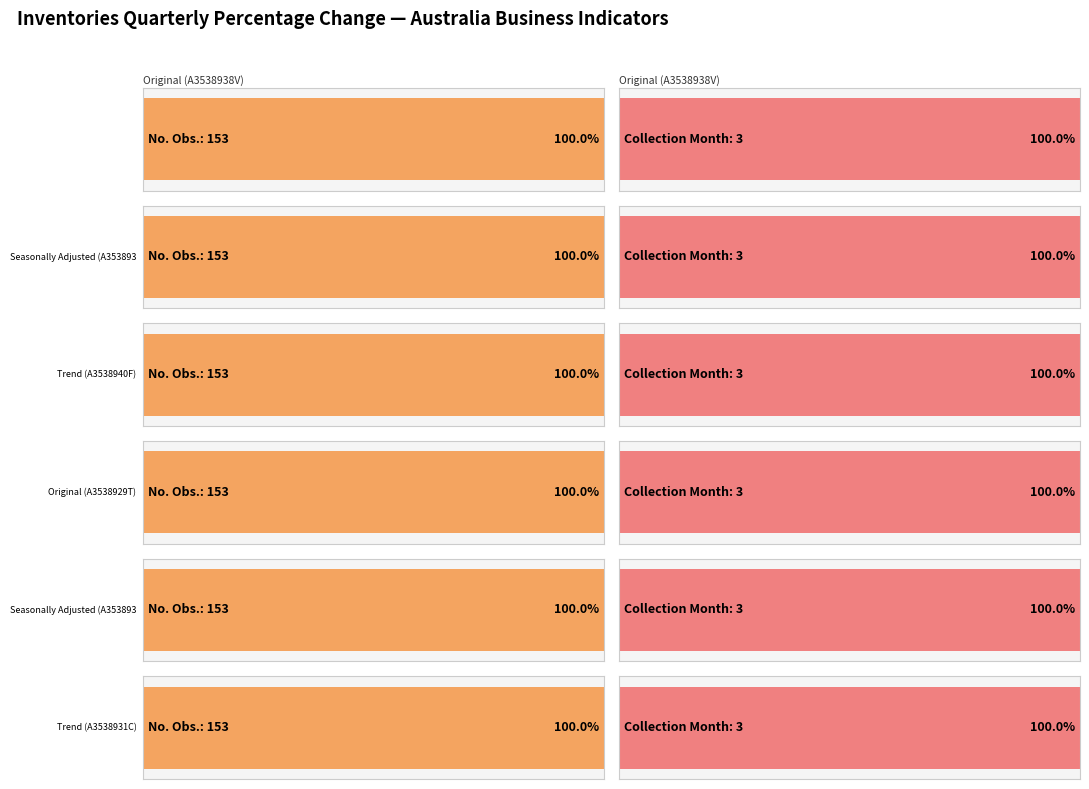

The value of No. Obs. at Seasonally Adjusted (A3538930A) is 212. True or false?

False